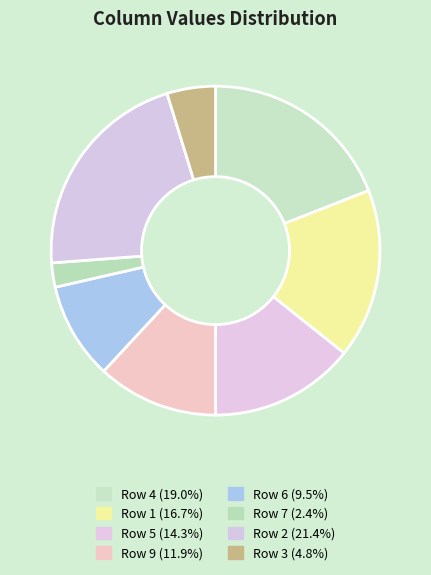

How many segments does this pie chart have?

8